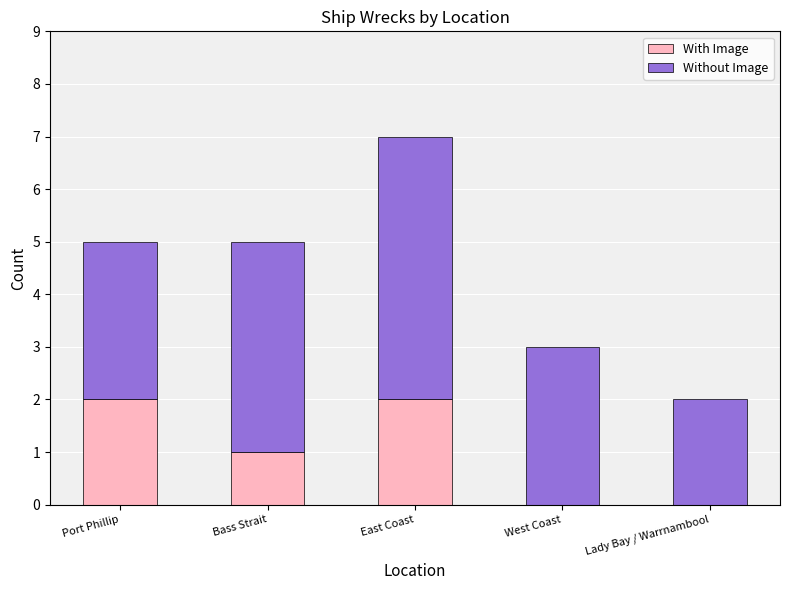

At which category is the sum across all series the highest?

East Coast